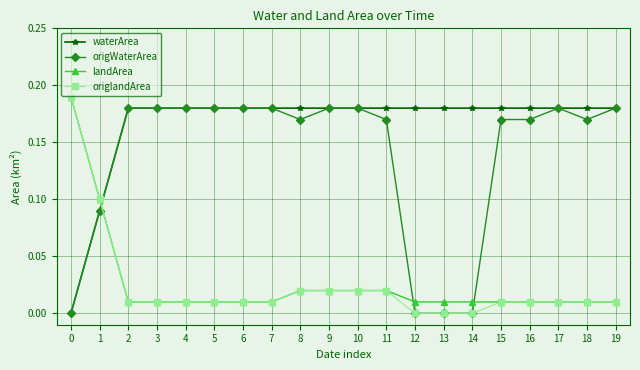

What is the total value across all series at 15?

0.4